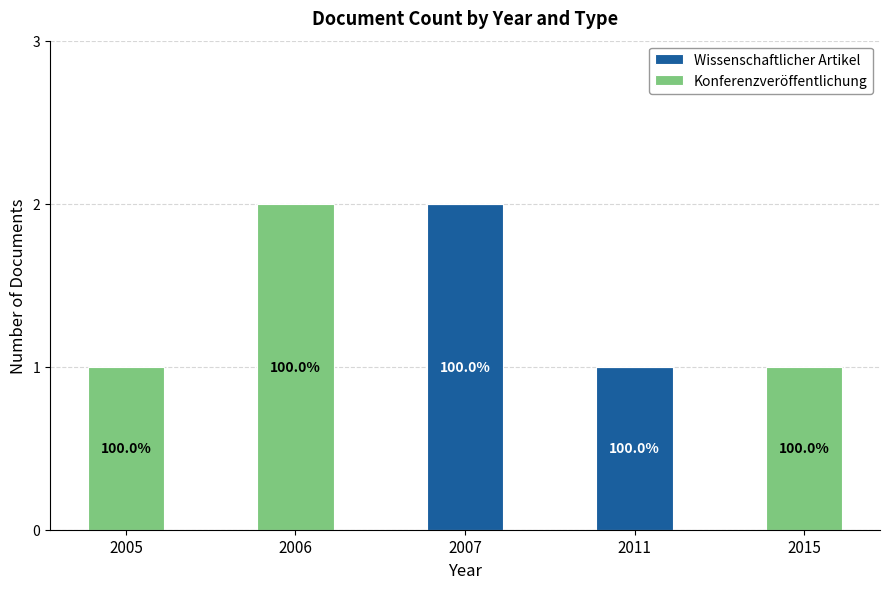

Are the bars grouped side by side (vs. stacked)?

No